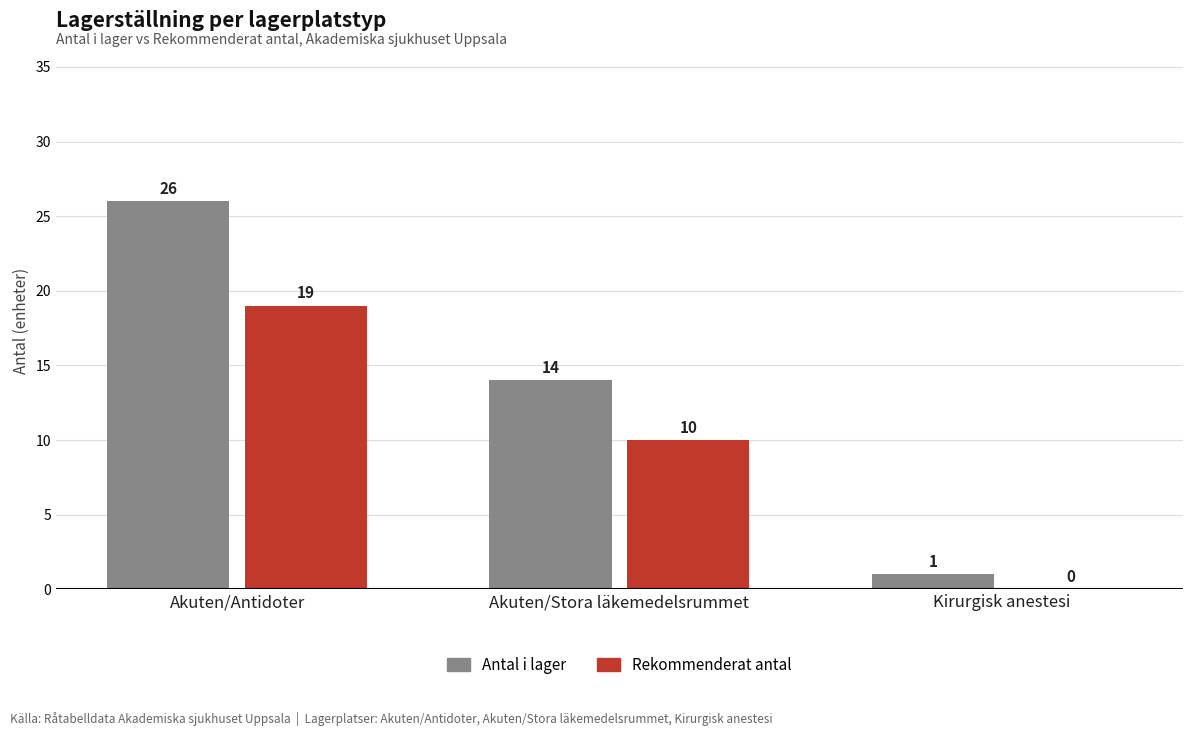

Read the Antal i lager value at Kirurgisk anestesi.

1